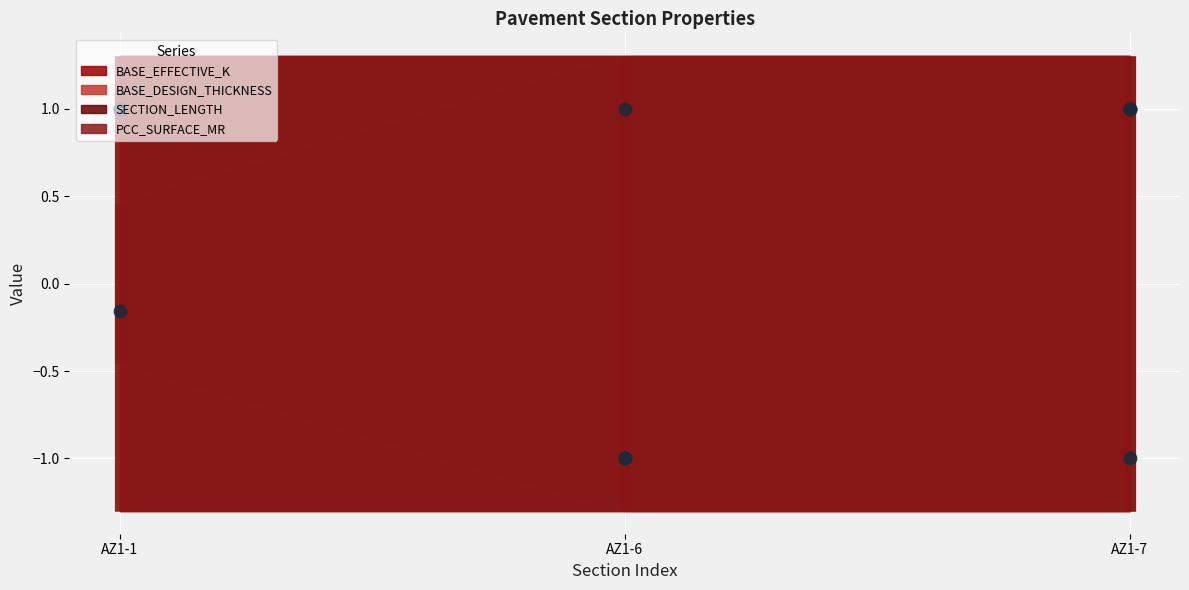

Which series reaches the maximum Y coordinate?

BASE_EFFECTIVE_K point